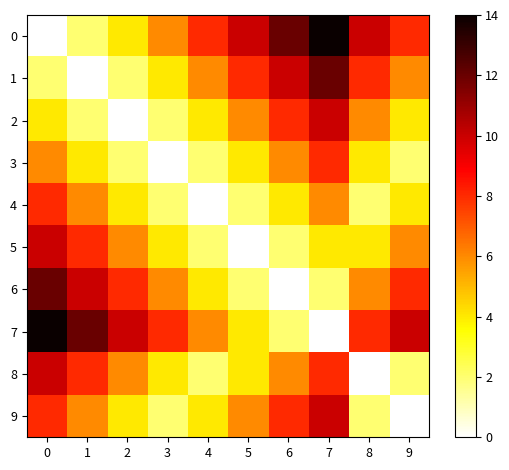

Which series has the largest range (max minus min)?

row_0